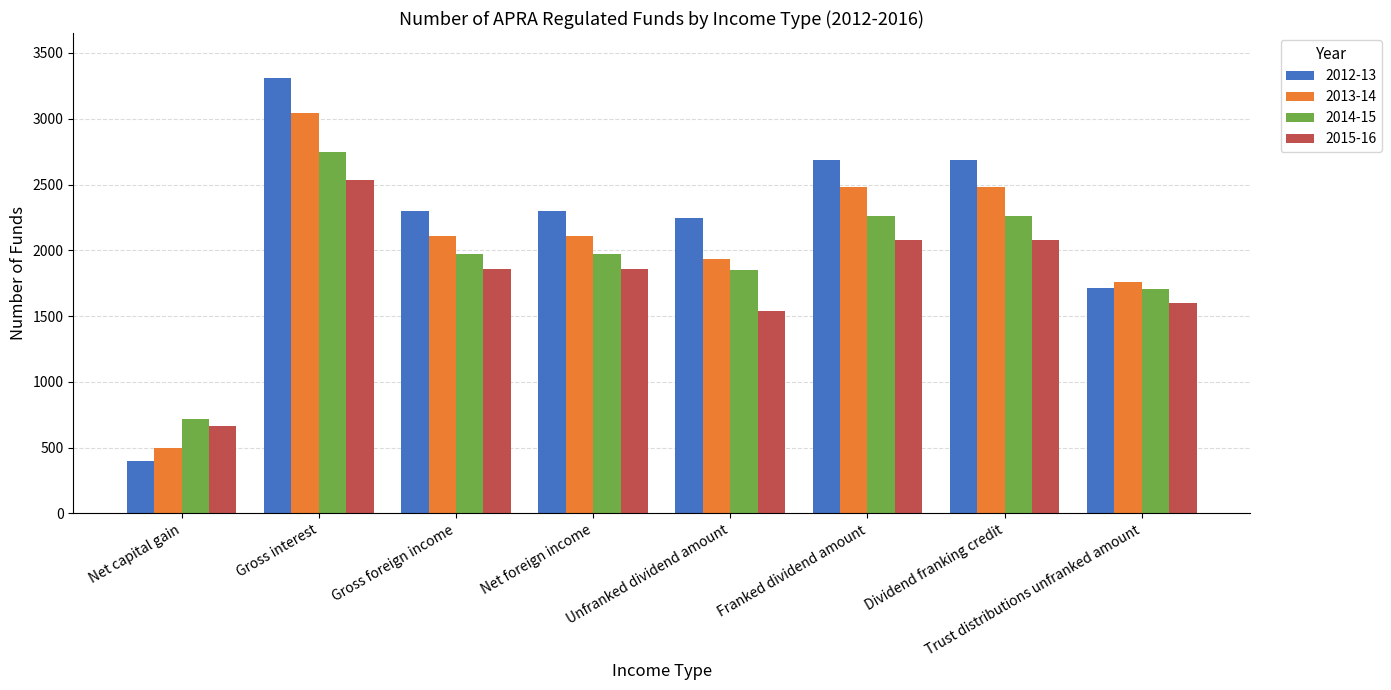

What is the average value of the 2014-15 series?

1934